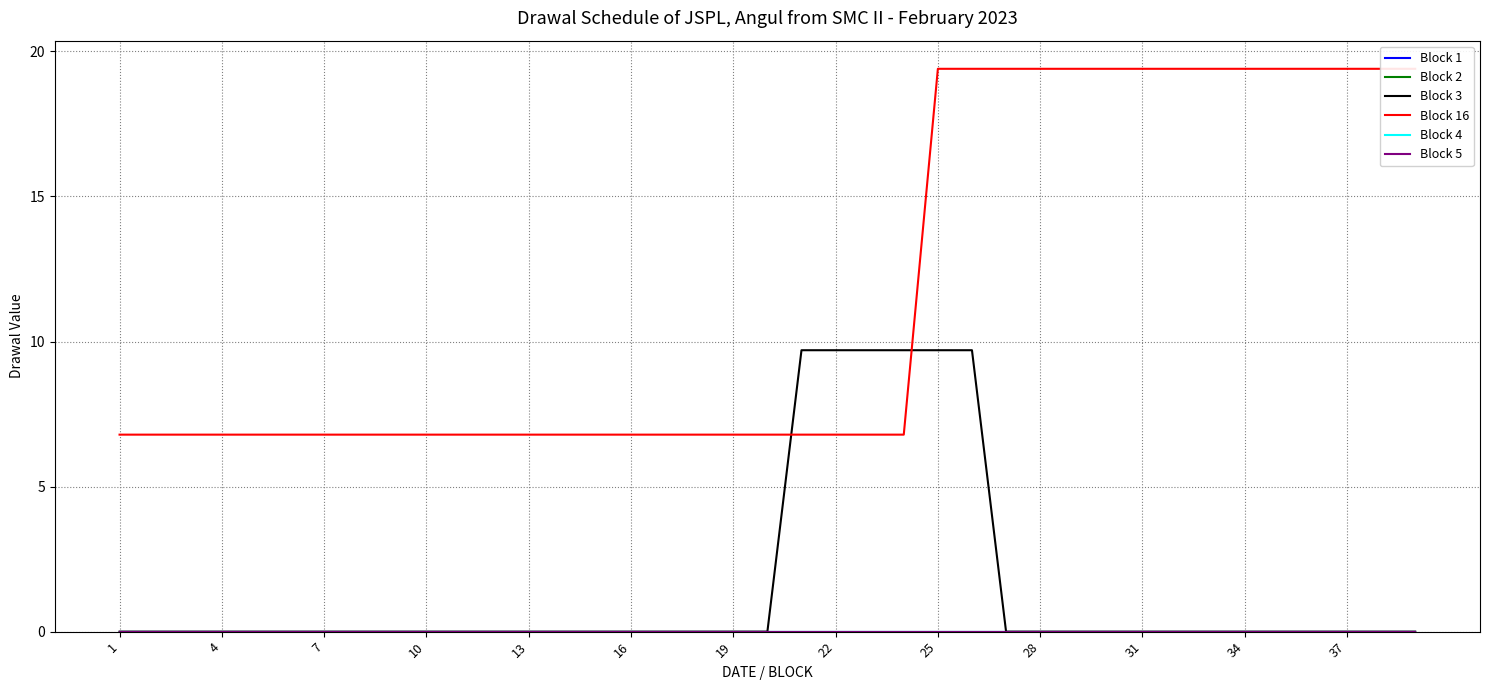

Reading left to right, extract all data points from this chart.

Block 1: 0.0	0.0	0.0	0.0	0.0	0.0	0.0	0.0	0.0	0.0	0.0	0.0	0.0	0.0	0.0	0.0	0.0	0.0	0.0	0.0	0.0	0.0	0.0	0.0	0.0	0.0	0.0	0.0	0.0	0.0	0.0	0.0	0.0	0.0	0.0	0.0	0.0	0.0	0.0
Block 2: 0.0	0.0	0.0	0.0	0.0	0.0	0.0	0.0	0.0	0.0	0.0	0.0	0.0	0.0	0.0	0.0	0.0	0.0	0.0	0.0	0.0	0.0	0.0	0.0	0.0	0.0	0.0	0.0	0.0	0.0	0.0	0.0	0.0	0.0	0.0	0.0	0.0	0.0	0.0
Block 3: 0.0	0.0	0.0	0.0	0.0	0.0	0.0	0.0	0.0	0.0	0.0	0.0	0.0	0.0	0.0	0.0	0.0	0.0	0.0	0.0	9.7	9.7	9.7	9.7	9.7	9.7	0.0	0.0	0.0	0.0	0.0	0.0	0.0	0.0	0.0	0.0	0.0	0.0	0.0
Block 16: 6.8	6.8	6.8	6.8	6.8	6.8	6.8	6.8	6.8	6.8	6.8	6.8	6.8	6.8	6.8	6.8	6.8	6.8	6.8	6.8	6.8	6.8	6.8	6.8	19.4	19.4	19.4	19.4	19.4	19.4	19.4	19.4	19.4	19.4	19.4	19.4	19.4	19.4	19.4
Block 4: 0.0	0.0	0.0	0.0	0.0	0.0	0.0	0.0	0.0	0.0	0.0	0.0	0.0	0.0	0.0	0.0	0.0	0.0	0.0	0.0	0.0	0.0	0.0	0.0	0.0	0.0	0.0	0.0	0.0	0.0	0.0	0.0	0.0	0.0	0.0	0.0	0.0	0.0	0.0
Block 5: 0.0	0.0	0.0	0.0	0.0	0.0	0.0	0.0	0.0	0.0	0.0	0.0	0.0	0.0	0.0	0.0	0.0	0.0	0.0	0.0	0.0	0.0	0.0	0.0	0.0	0.0	0.0	0.0	0.0	0.0	0.0	0.0	0.0	0.0	0.0	0.0	0.0	0.0	0.0